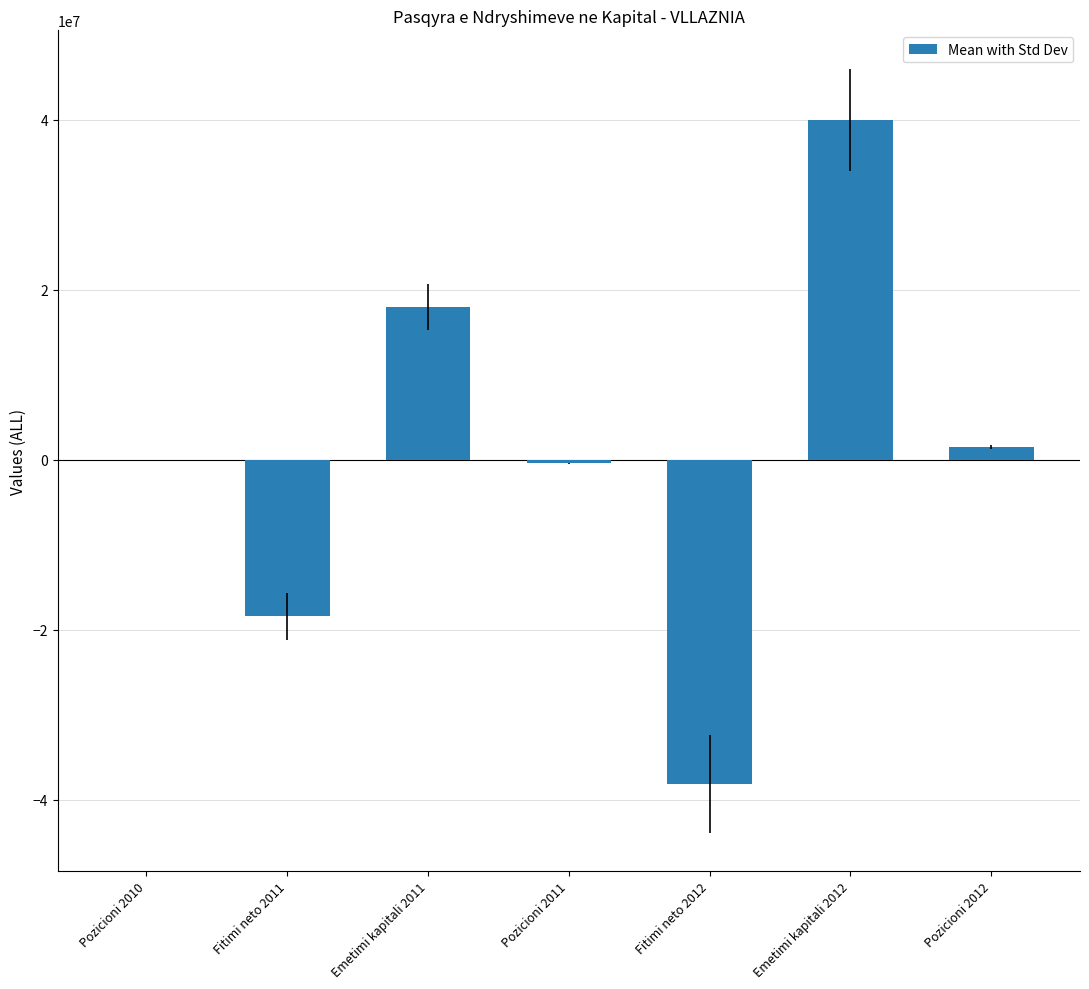

Reading right to left, list all the values displayed in this chart.

Pozicioni 2012=1487372.0	Emetimi kapitali 2012=40000000.0	Fitimi neto 2012=-38113214.8	Pozicioni 2011=-399413.2	Emetimi kapitali 2011=18000000.0	Fitimi neto 2011=-18399413.2	Pozicioni 2010=0.0